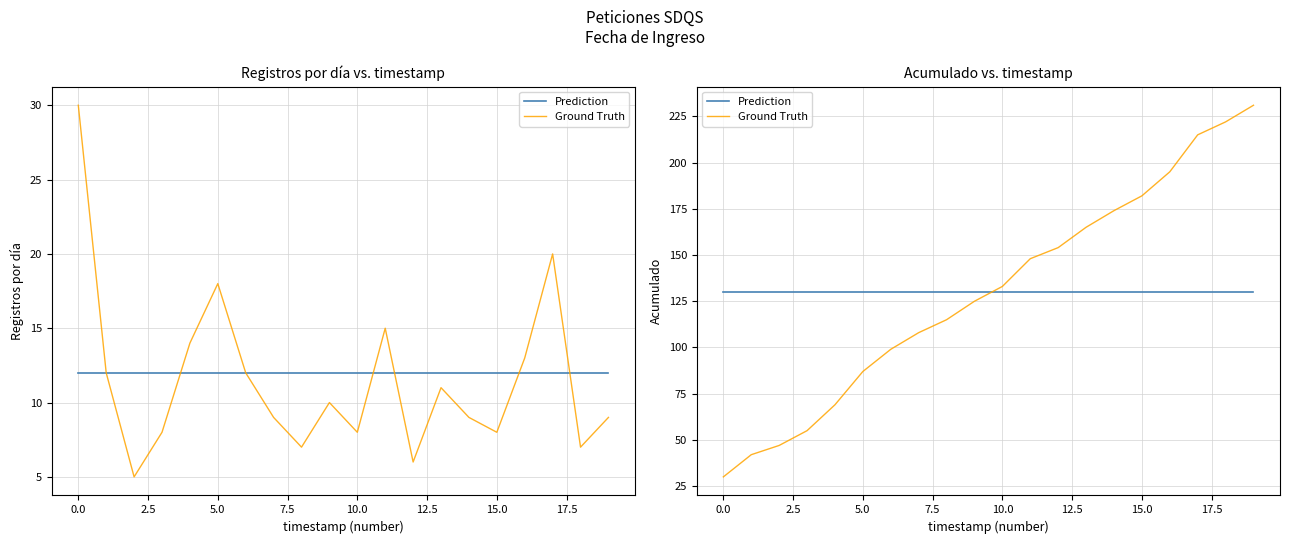

Rank the series at 10 from lowest to highest value.

Prediction, Ground Truth